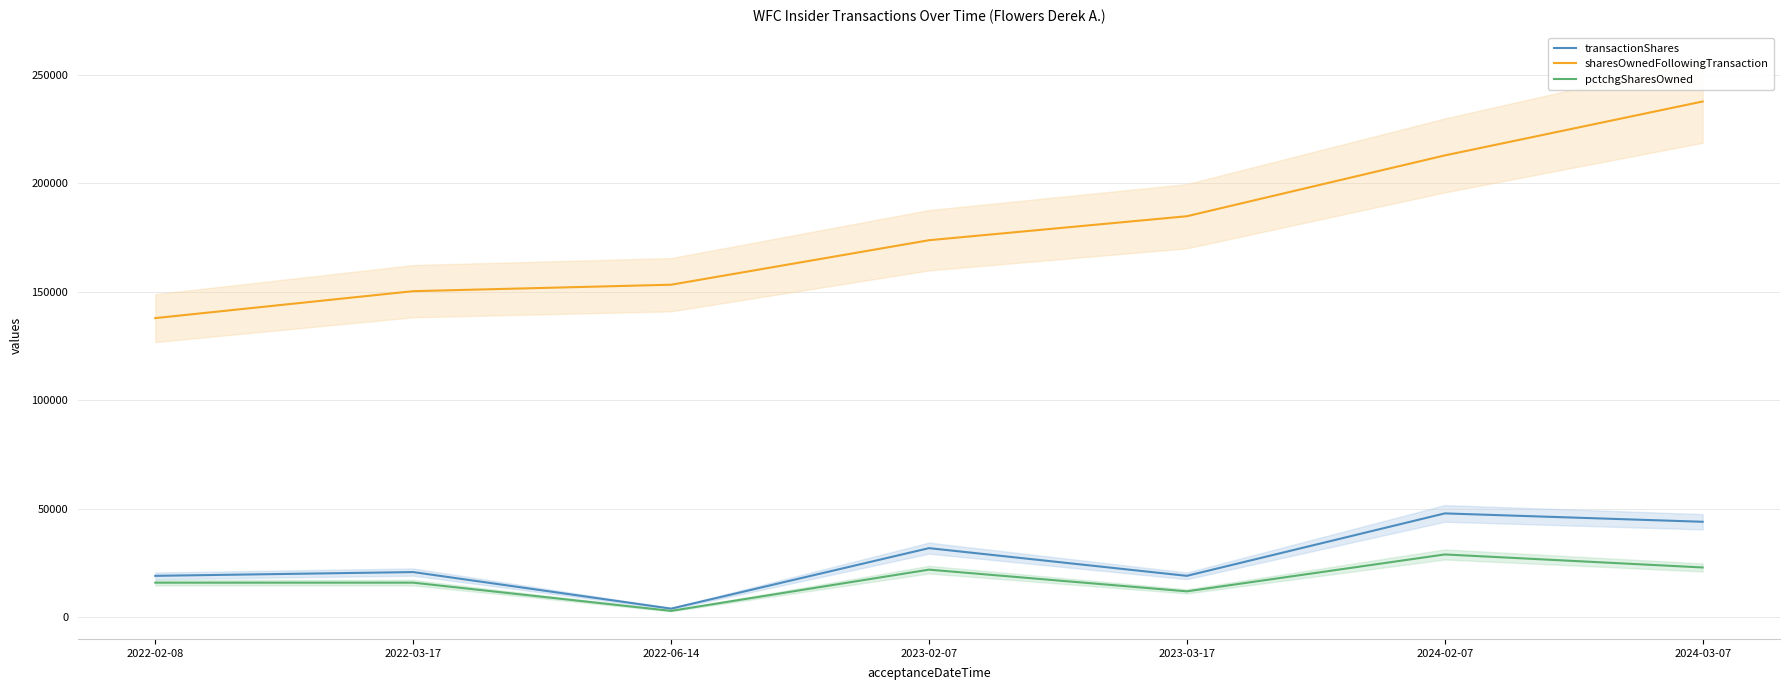

What is the average value of the pctchgSharesOwned series?

17286